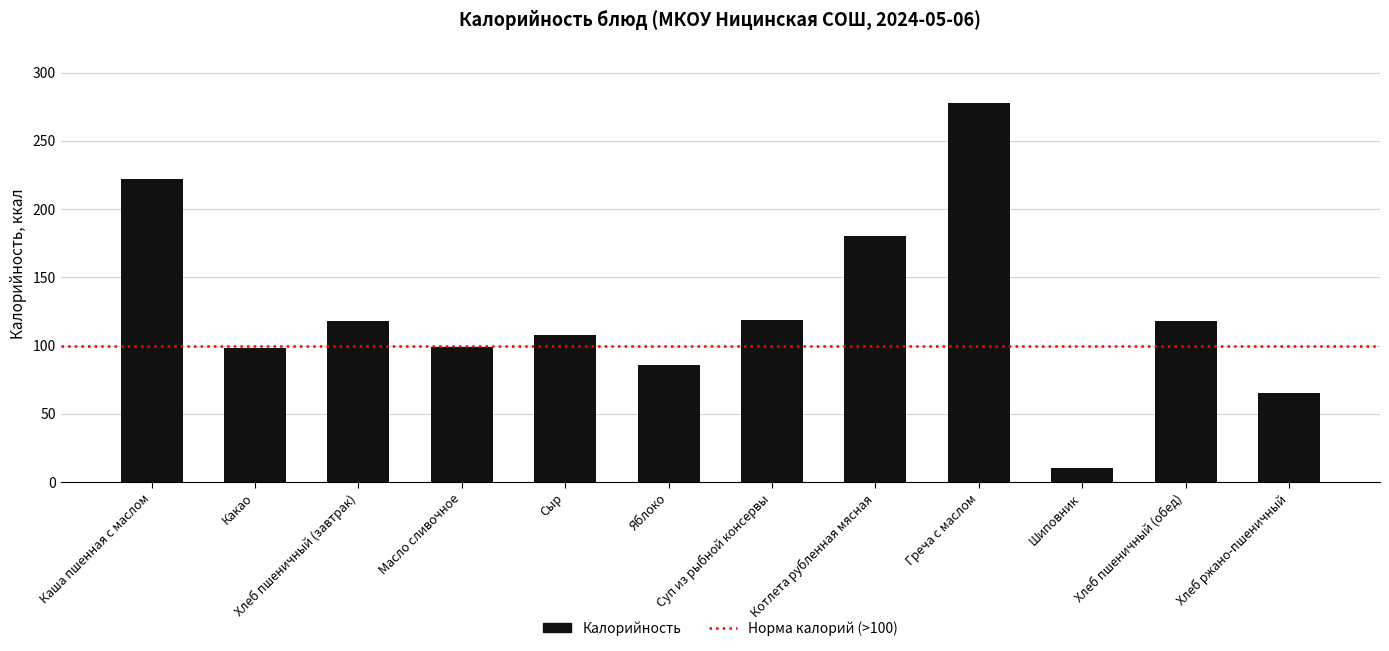

What is the sum of the values at Хлеб ржано-пшеничный and Яблоко?

151